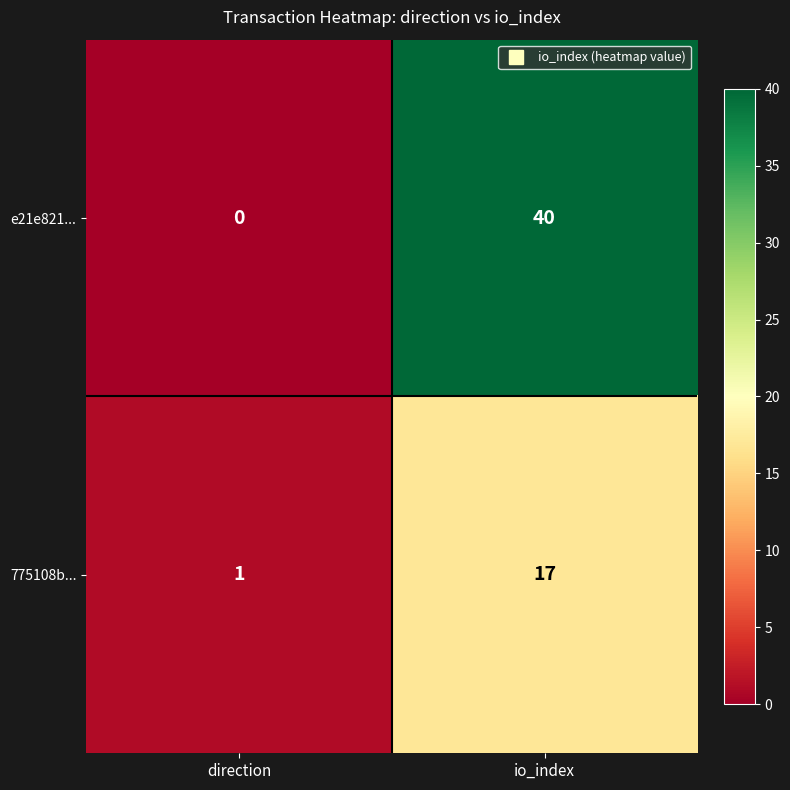

Which label corresponds to the smallest value in the chart?

direction